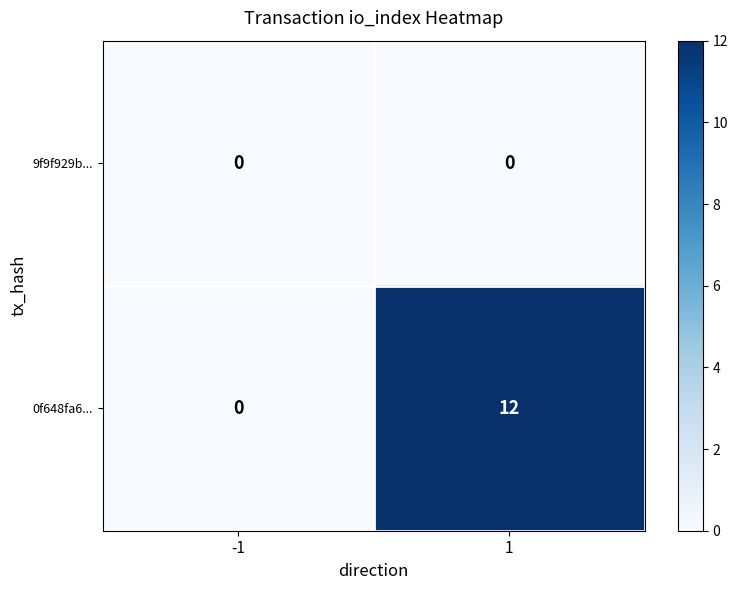

How many distinct data groups are displayed?

2